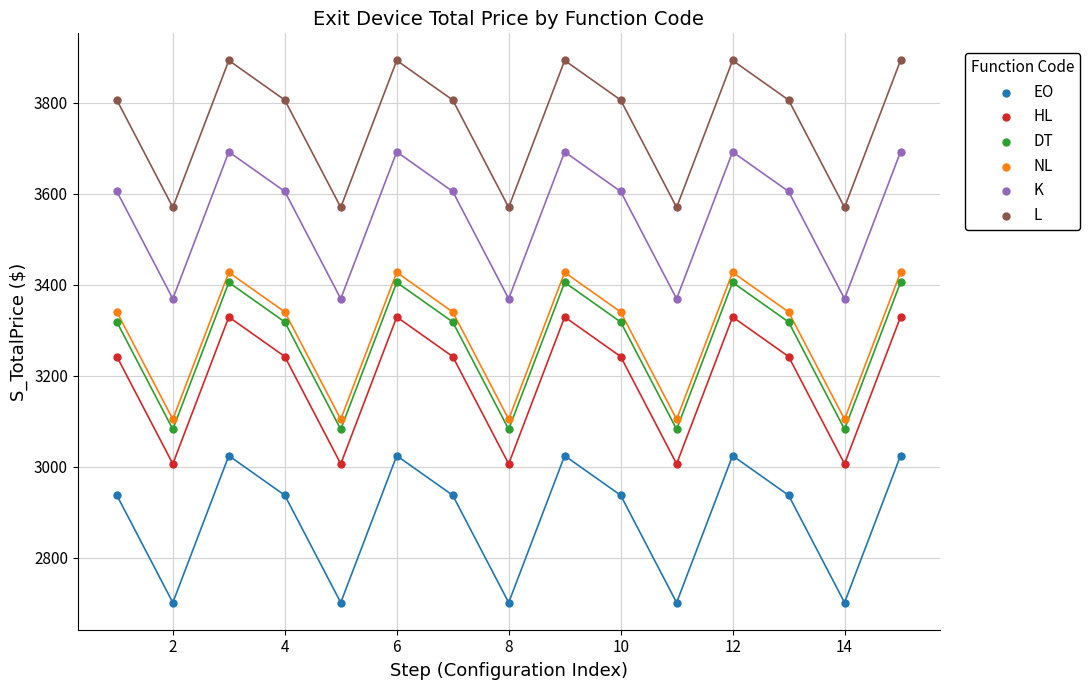

Across all data points, what is the range of X values (max minus min)?

14